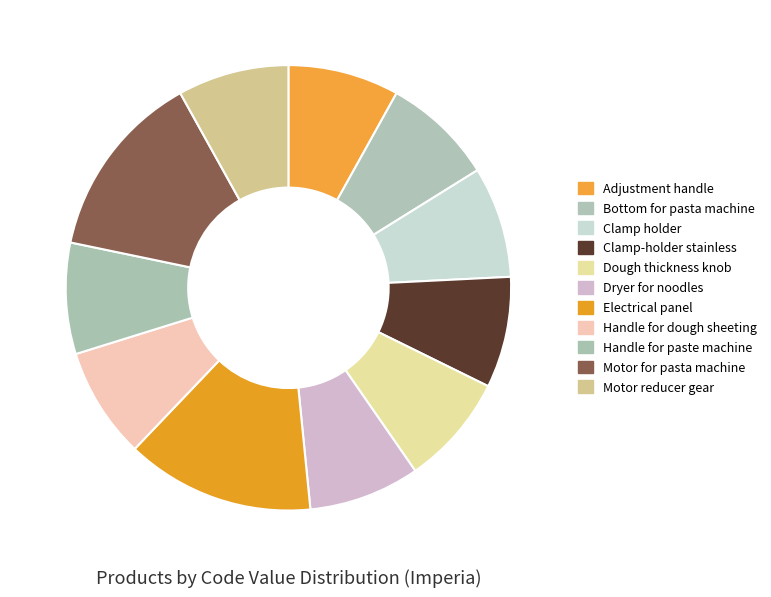

What is the largest slice in the pie chart?

Electrical panel